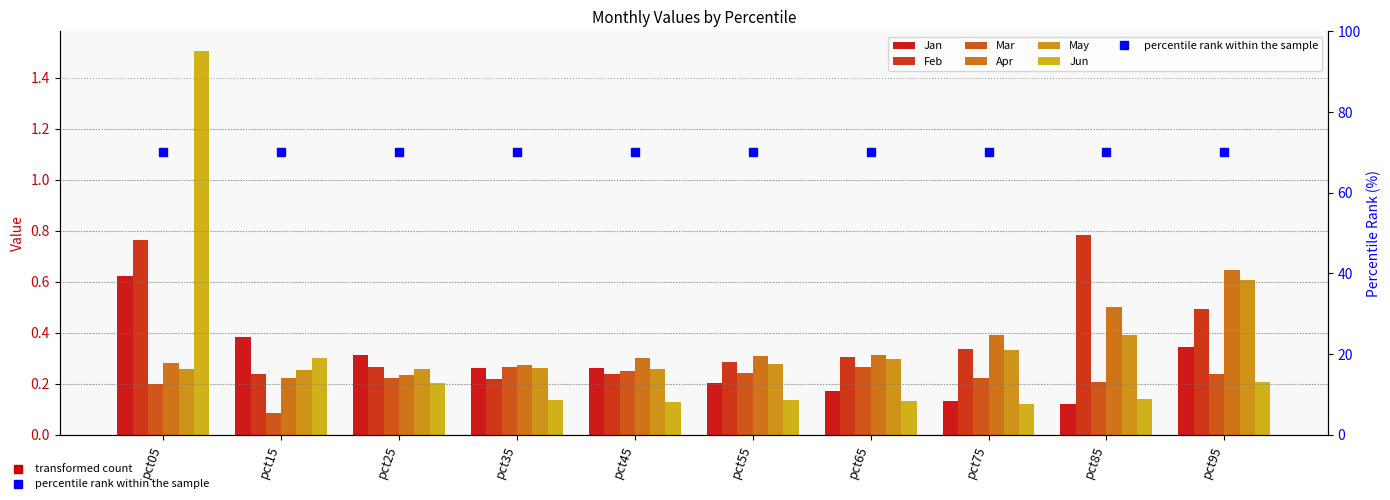

What value does the Mar series have at pct95?

0.2